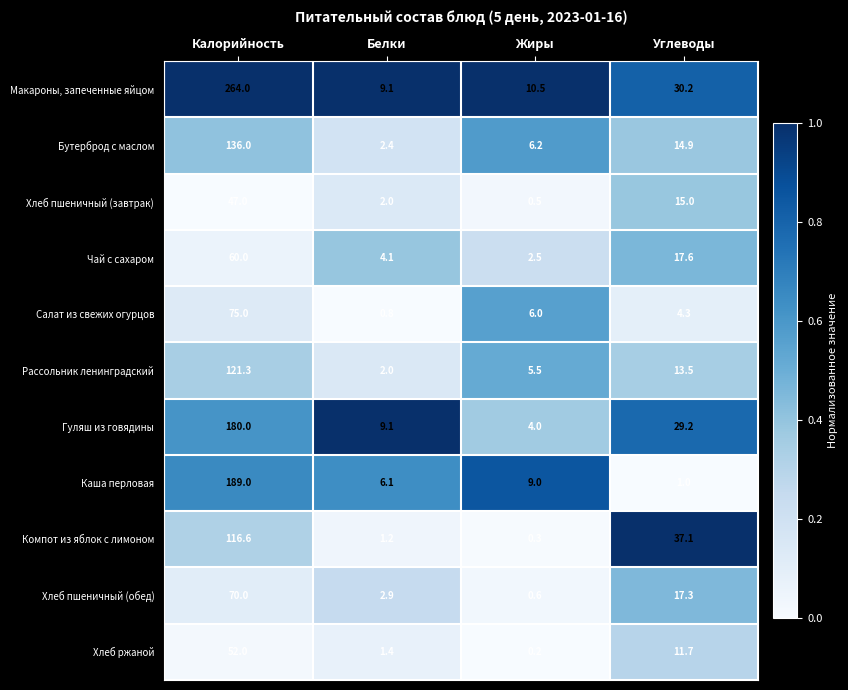

What is the difference between the Хлеб пшеничный (обед) values at Углеводы and Калорийность?

52.7